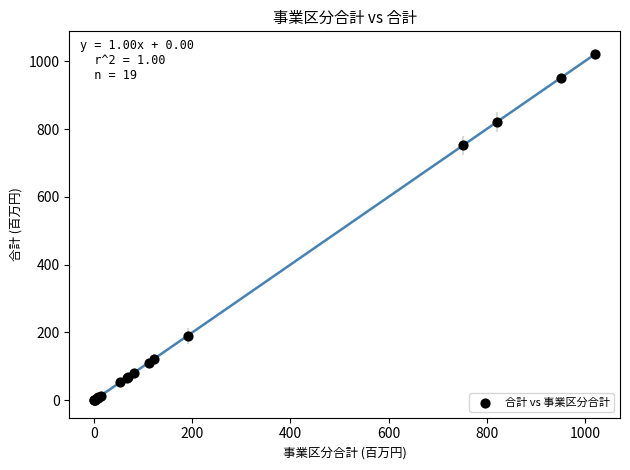

What Y value in the scatter plot is closest to 510?

752.1